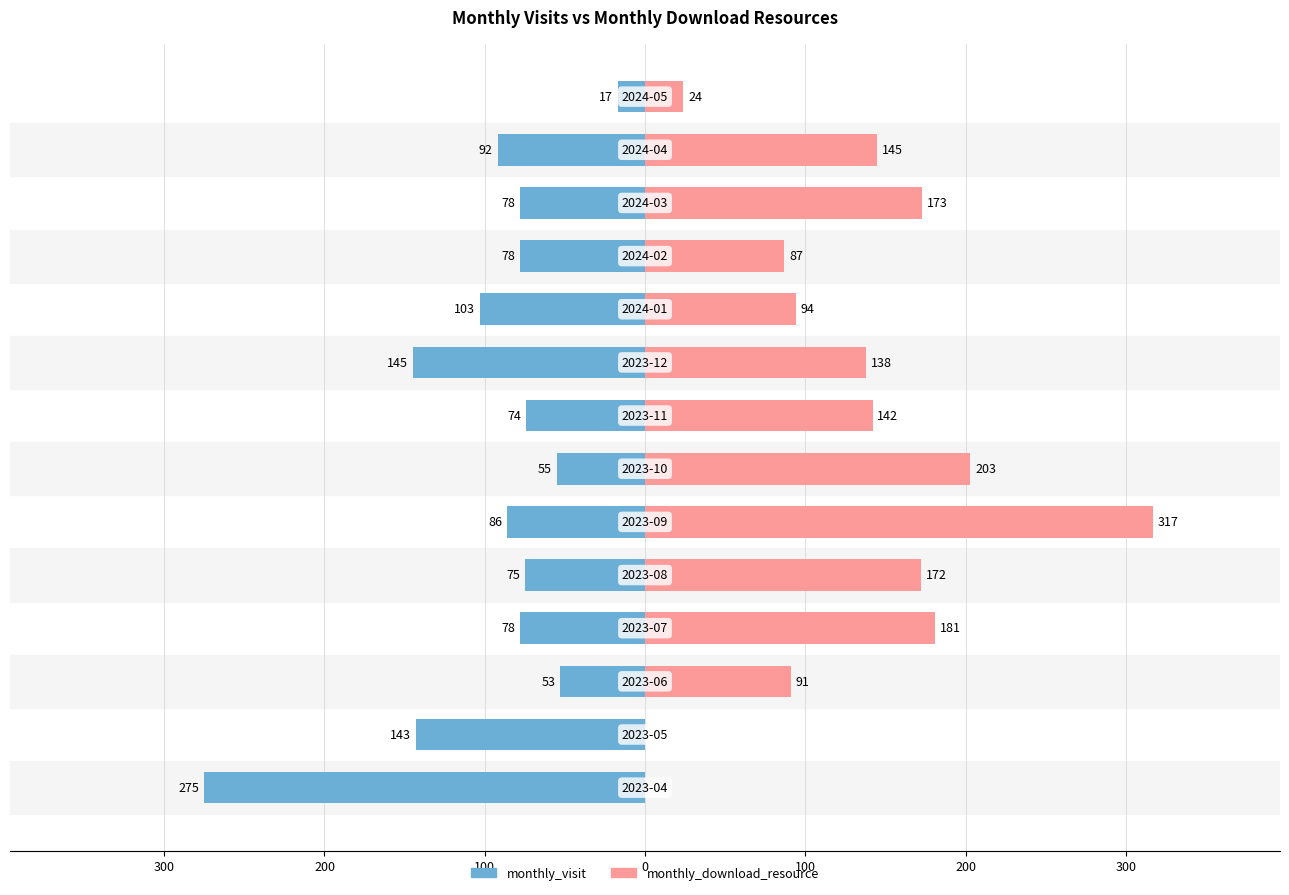

The monthly_download_resource series shows 24 at 13. True or false?

True